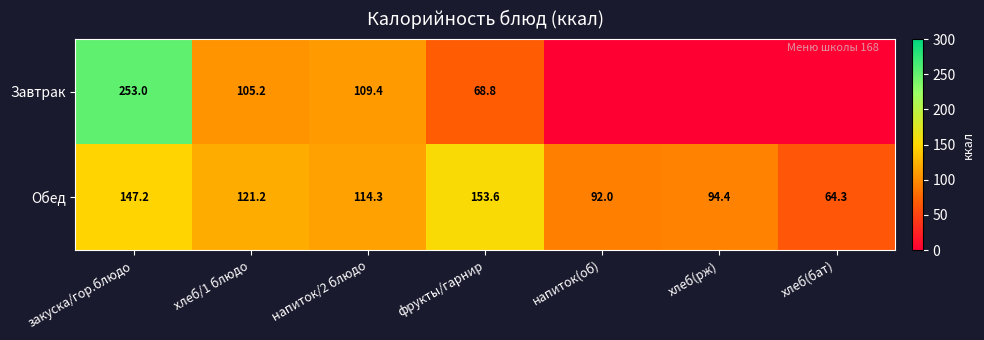

What is the highest value of the Обед series?

153.6